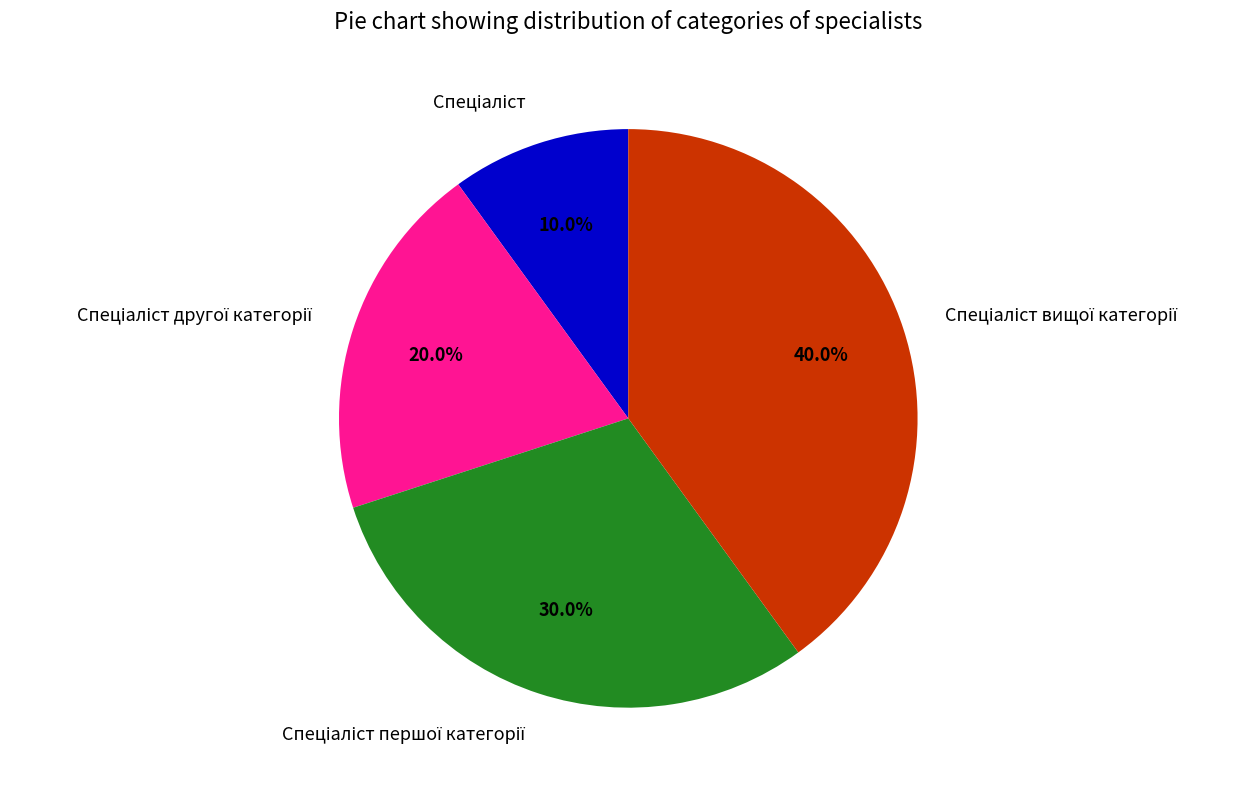

Is there any slice that represents more than half of the pie?

No